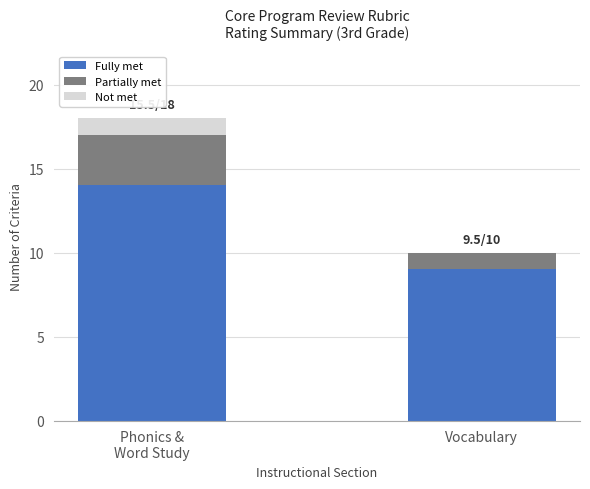

Is it true that Fully met equals 3 at Vocabulary?

False